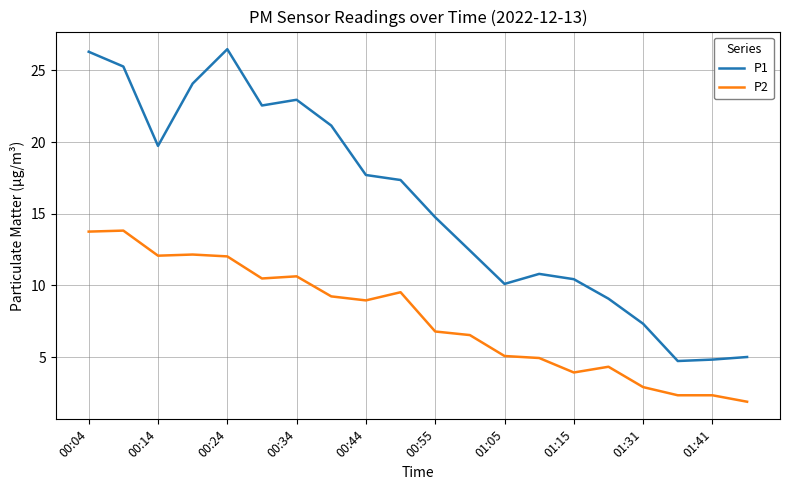

True or false: P1 and P2 cross at least once.

False